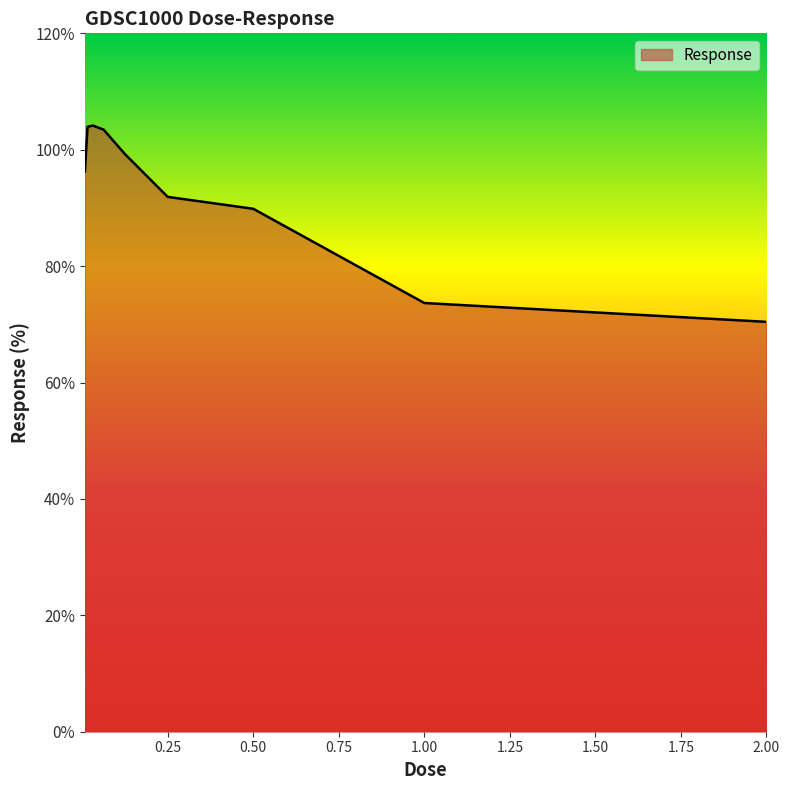

What is the minimum value shown in the chart?

70.4